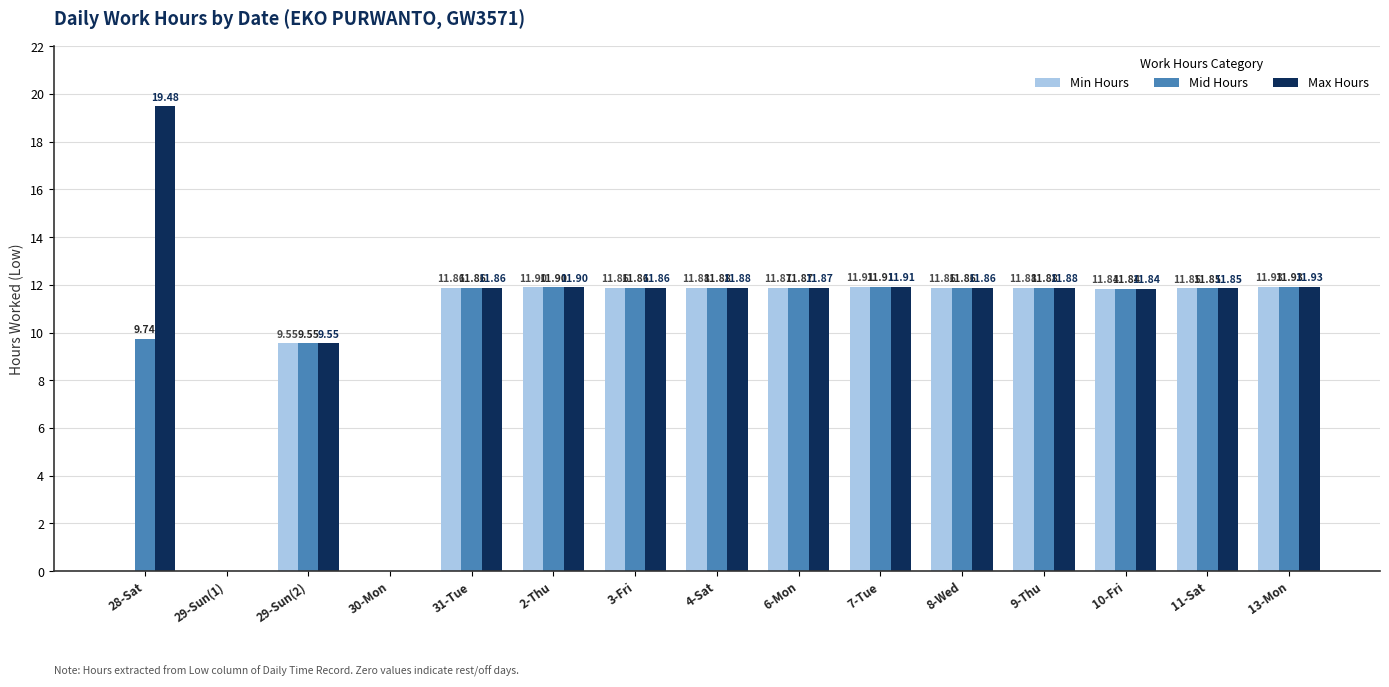

Which category has the highest value in the Max Hours series?

28-Sat